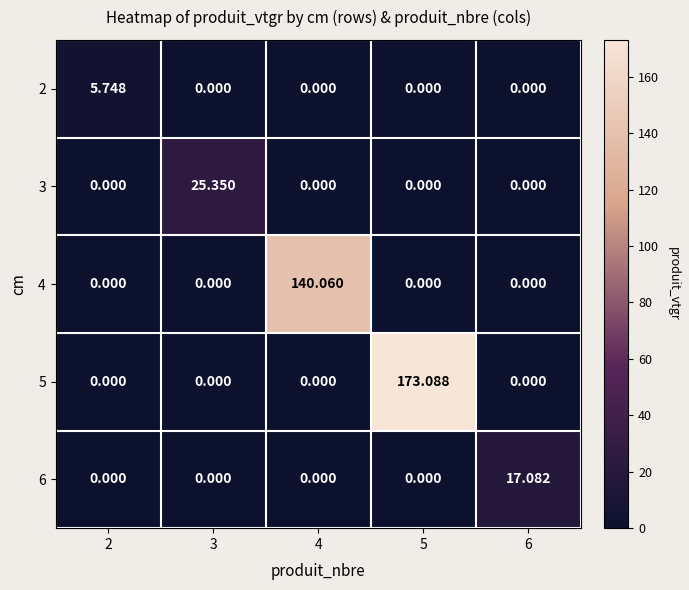

Reading left to right, transcribe all the data shown in this chart.

2: 2=5.7	3=0.0	4=0.0	5=0.0	6=0.0
3: 2=0.0	3=25.4	4=0.0	5=0.0	6=0.0
4: 2=0.0	3=0.0	4=140.1	5=0.0	6=0.0
5: 2=0.0	3=0.0	4=0.0	5=173.1	6=0.0
6: 2=0.0	3=0.0	4=0.0	5=0.0	6=17.1